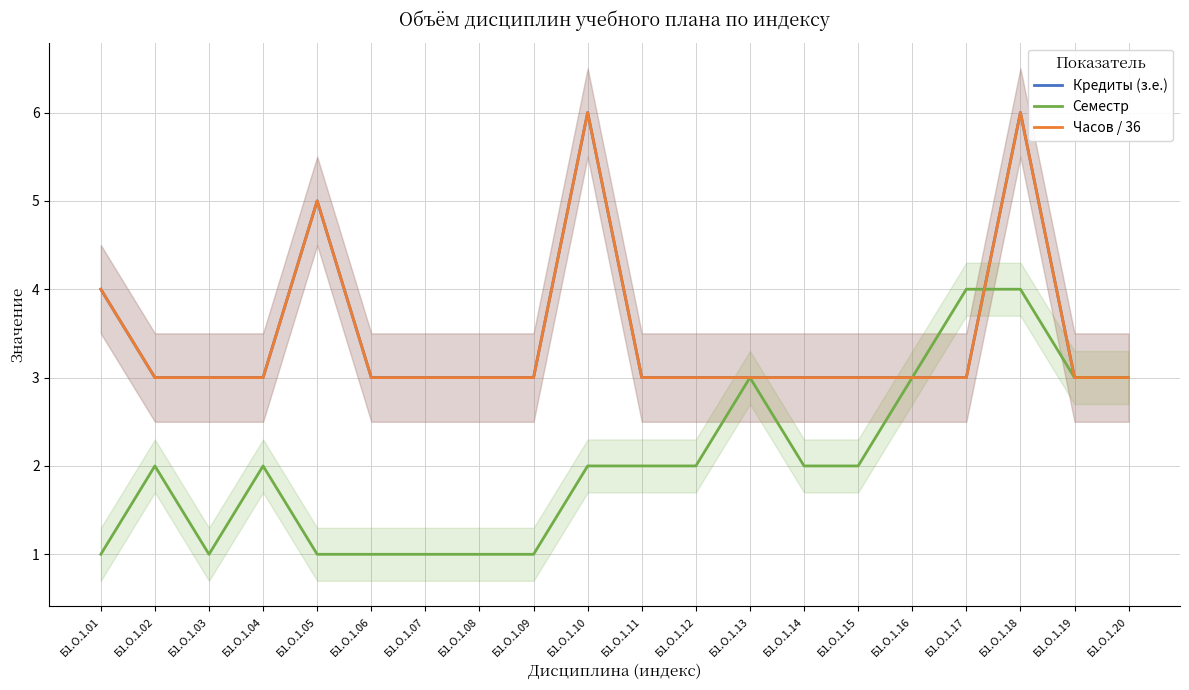

The value of Семестр at Б1.О.1.17 is 4. True or false?

True